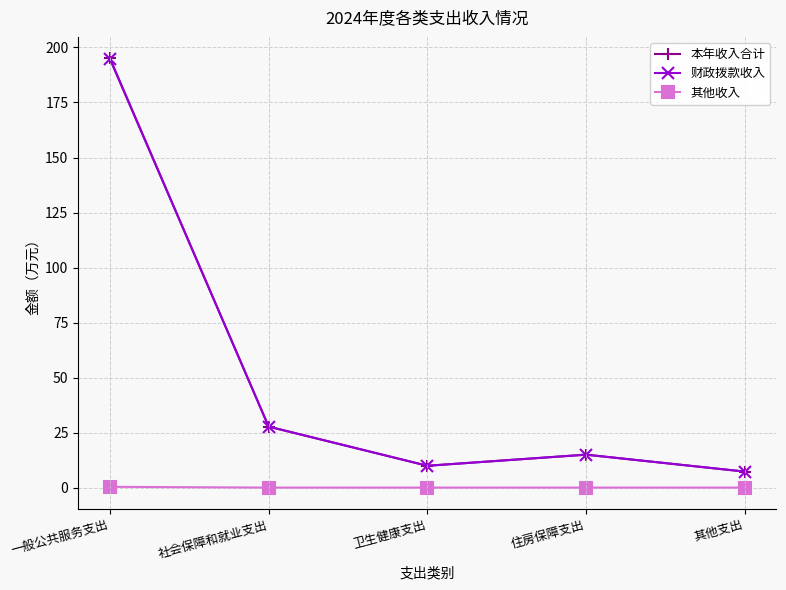

At which label does 财政拨款收入 first exceed 14?

一般公共服务支出